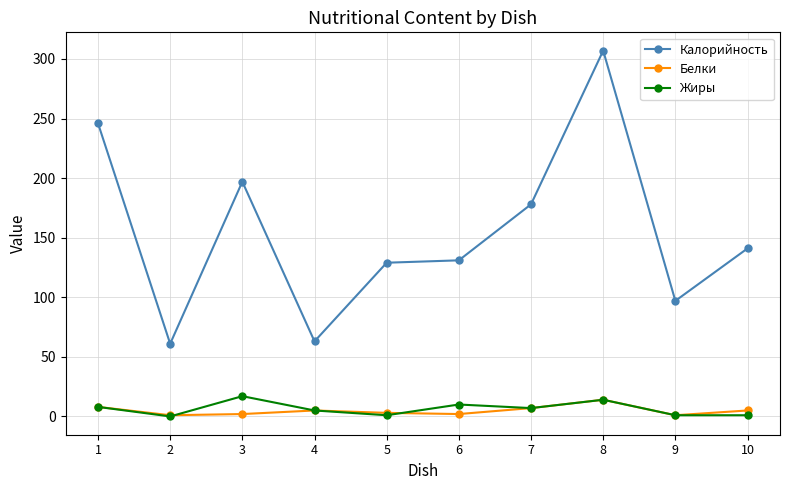

How many data points in Жиры are less than 7?

5